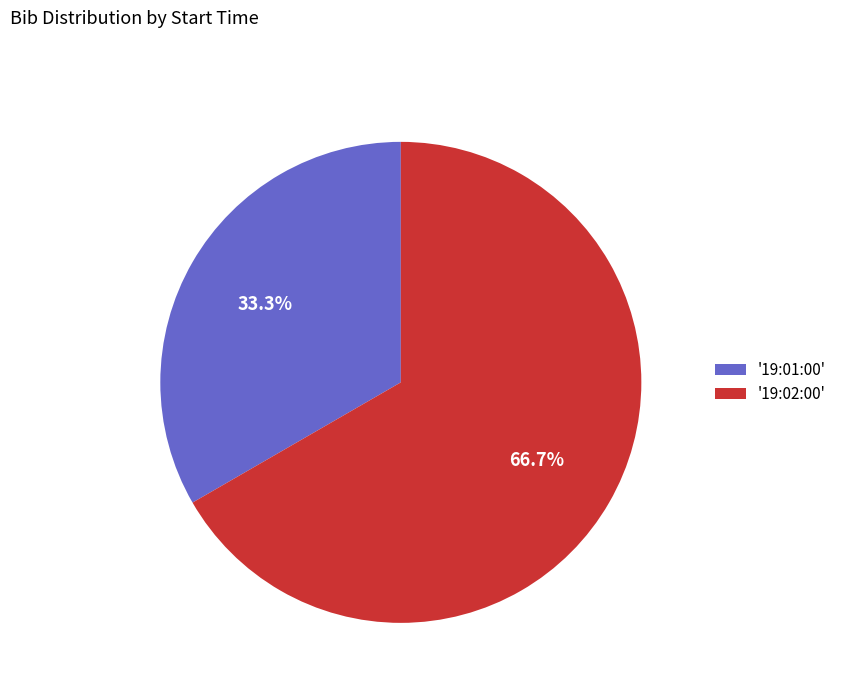

Rank the categories by value from lowest to highest.

'19:01:00', '19:02:00'